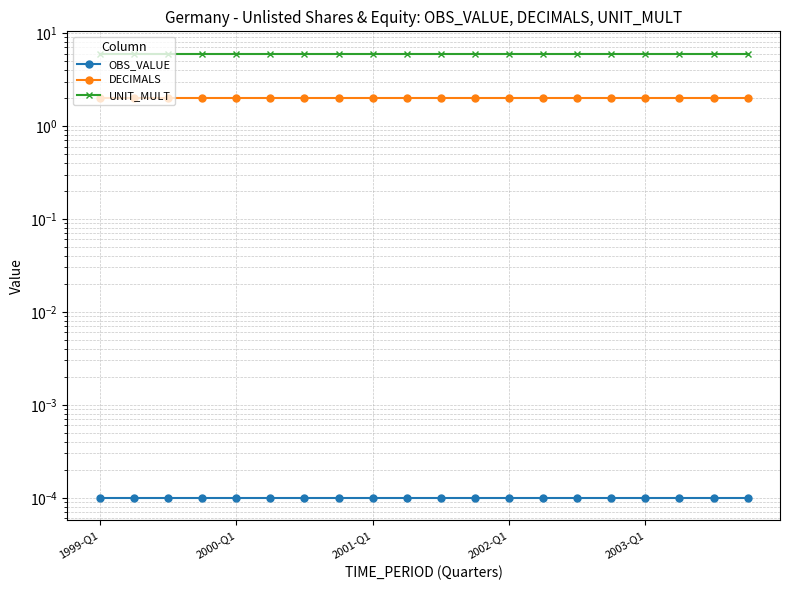

The value of OBS_VALUE at 7 is 0.0. True or false?

False